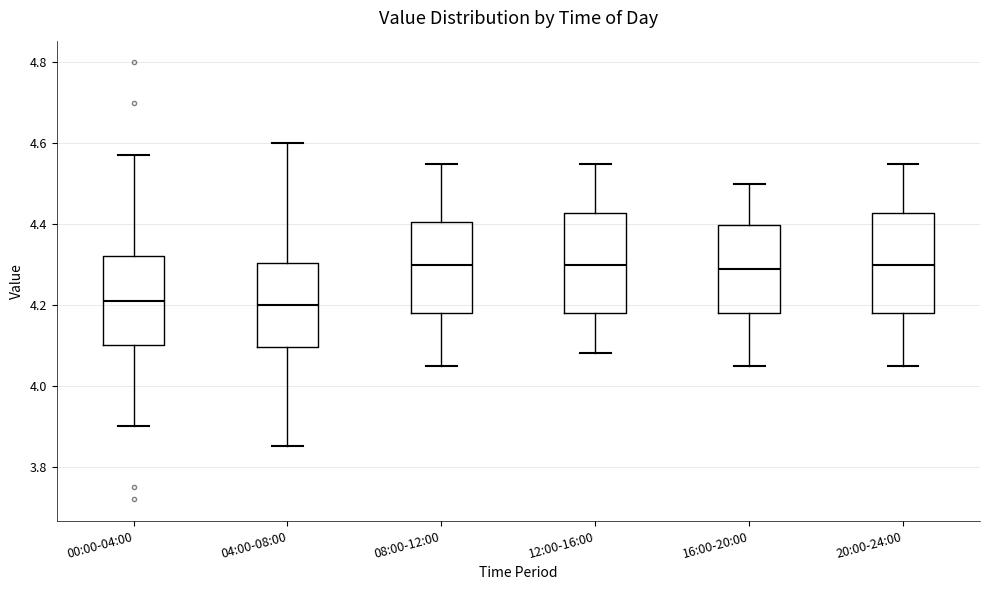

Reading left to right, transcribe this box plot: for each box, give where its median line is, the range the box spans, and where its two whiskers end, as read against the y-axis. The values are not printed on the chart, so give them approximately, as read against the axis.

00:00-04:00: median 4.22, box 4.10 to 4.32, whiskers 3.90 to 4.58
04:00-08:00: median 4.20, box 4.10 to 4.30, whiskers 3.86 to 4.60
08:00-12:00: median 4.30, box 4.18 to 4.40, whiskers 4.06 to 4.56
12:00-16:00: median 4.30, box 4.18 to 4.42, whiskers 4.08 to 4.56
16:00-20:00: median 4.30, box 4.18 to 4.40, whiskers 4.06 to 4.50
20:00-24:00: median 4.30, box 4.18 to 4.42, whiskers 4.06 to 4.56